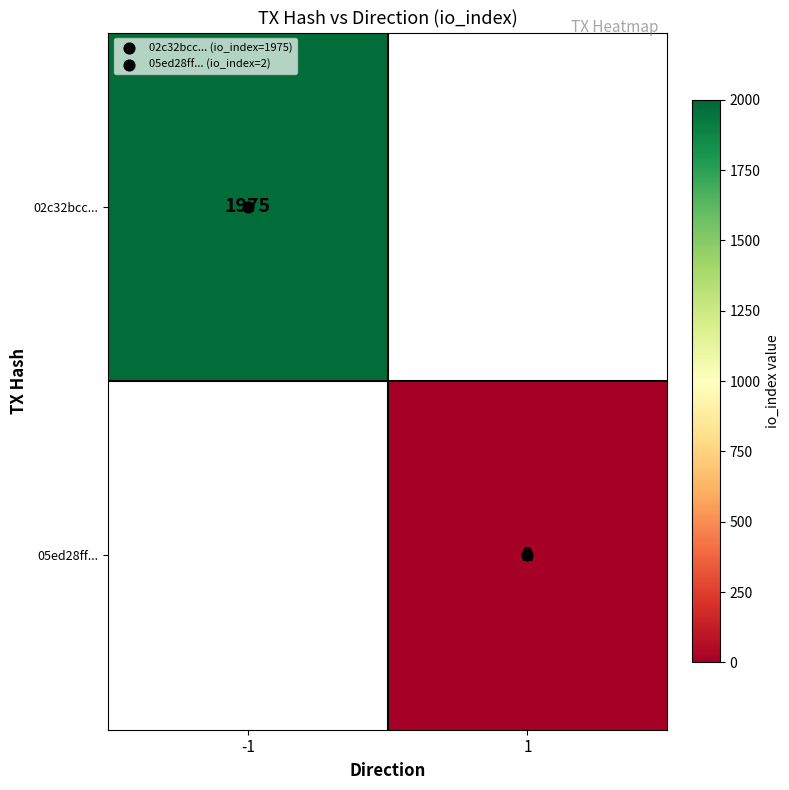

Is the value of 05ed28ff... at -1 greater than the value of 02c32bcc... at -1?

No